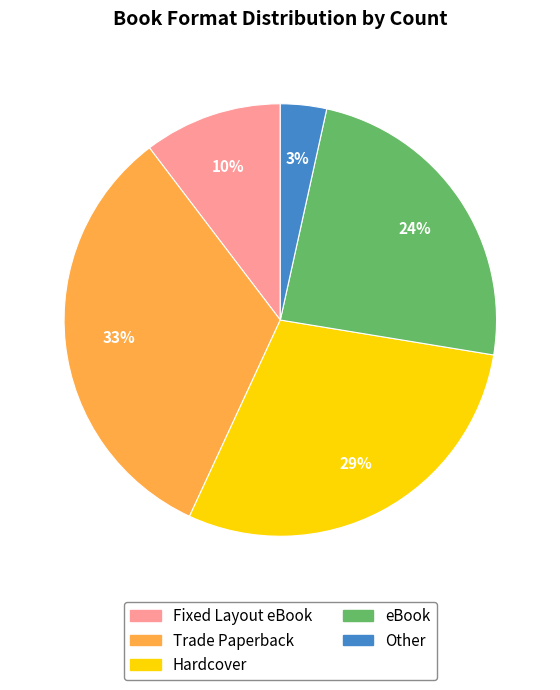

What percentage is the eBook slice, to the nearest percent?

24%